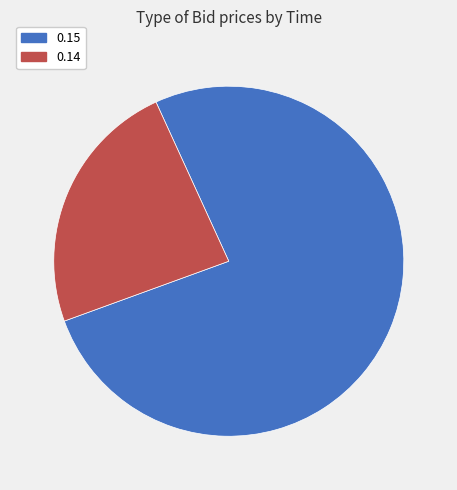

Does any single category account for the majority?

Yes